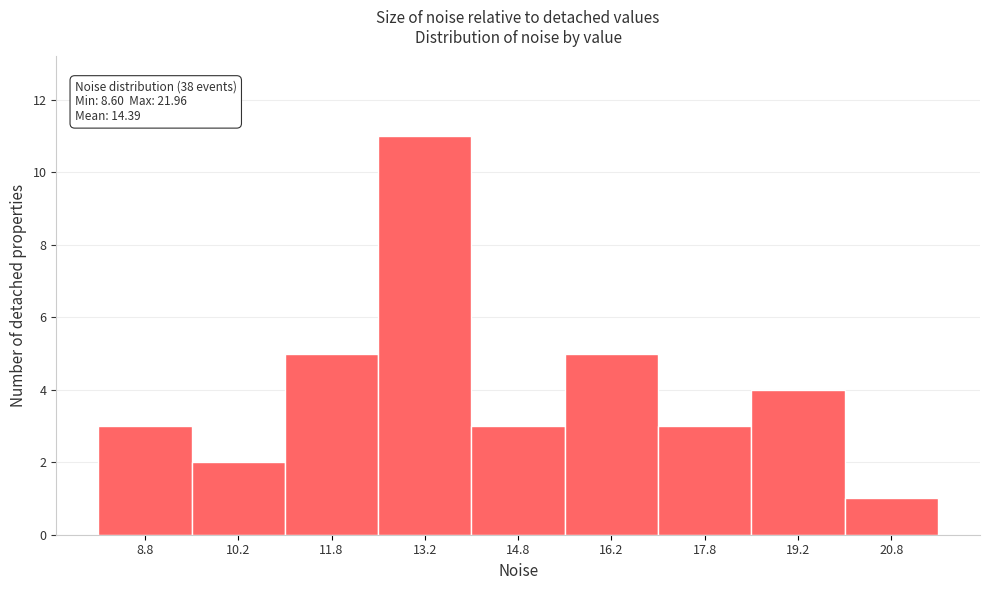

Which range on the x-axis has the tallest bar?

12.5 to 14.0